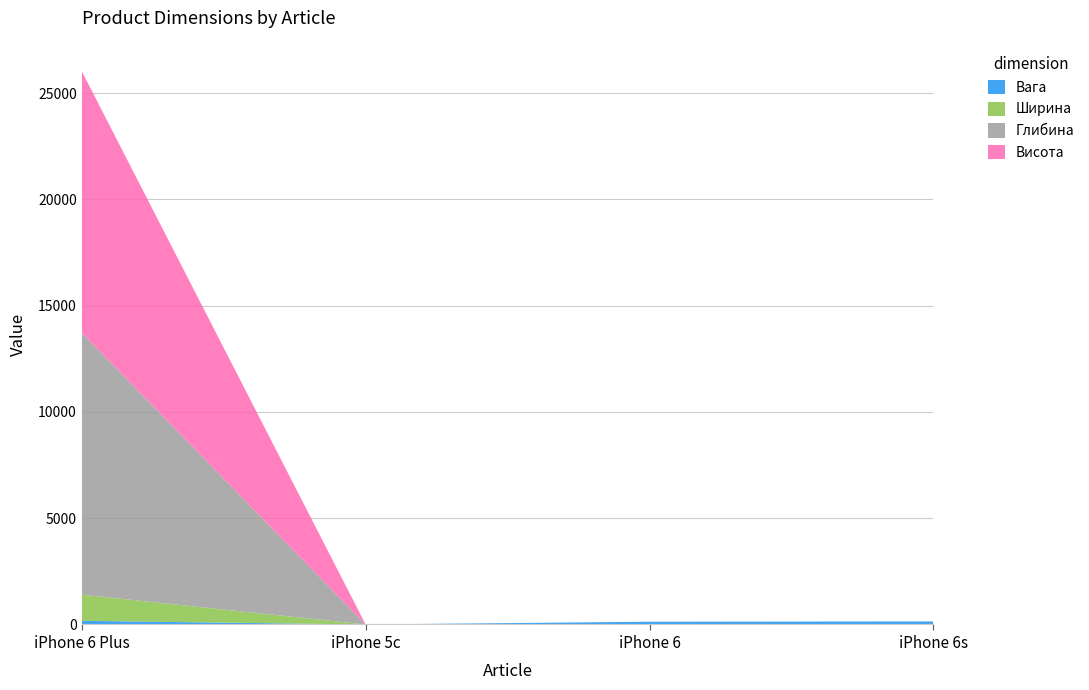

Reading right to left, extract all data points from this chart.

Вага: 230733=143	170=129	6478184=0	1393687=172
Ширина: 230733=0	170=0	6478184=0	1393687=1231
Глибина: 230733=0	170=0	6478184=0	1393687=12321
Висота: 230733=0	170=0	6478184=0	1393687=12312